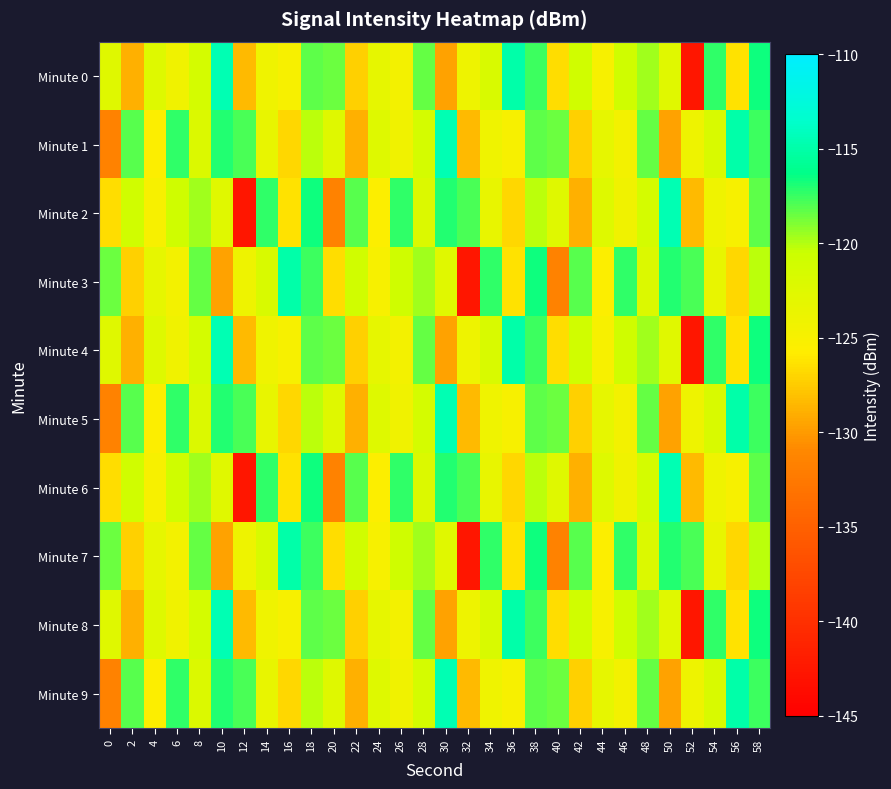

How many series are shown in this chart?

10